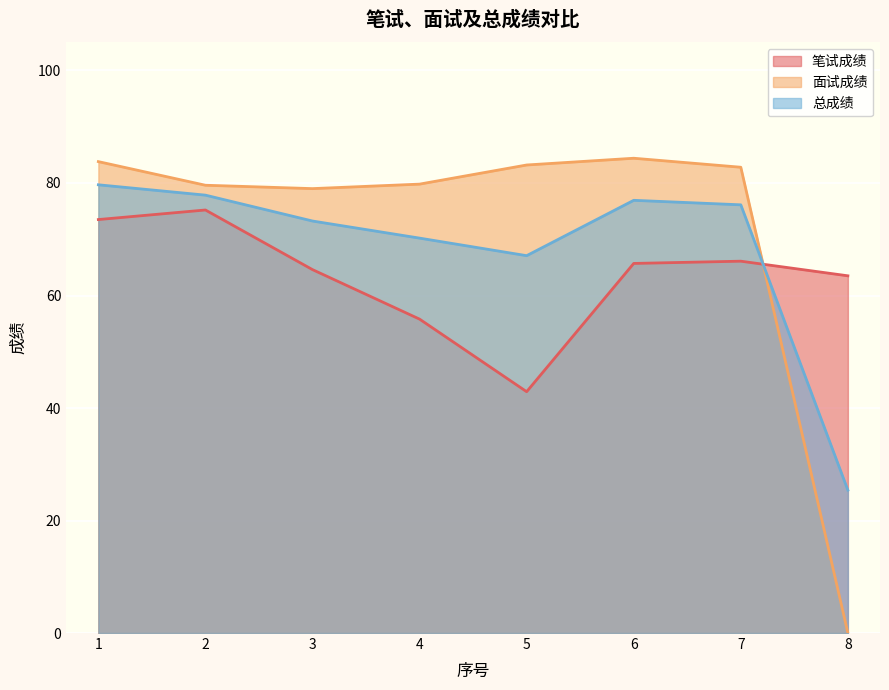

List the series in order of their overall mean, lowest first.

笔试成绩, 总成绩, 面试成绩